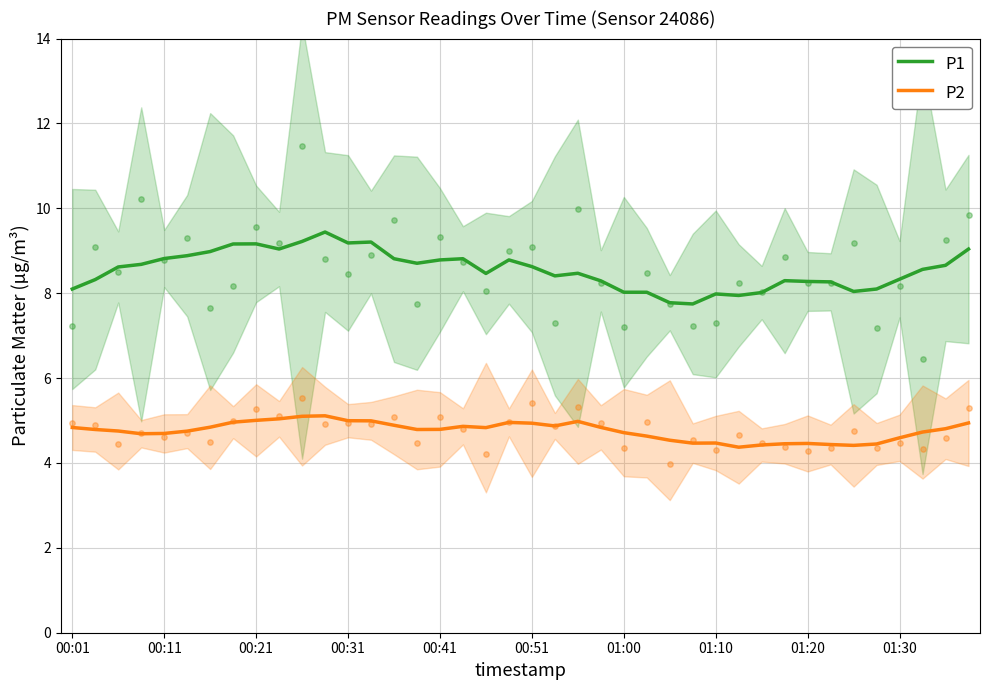

Which series has the largest Y range (max minus min)?

P1